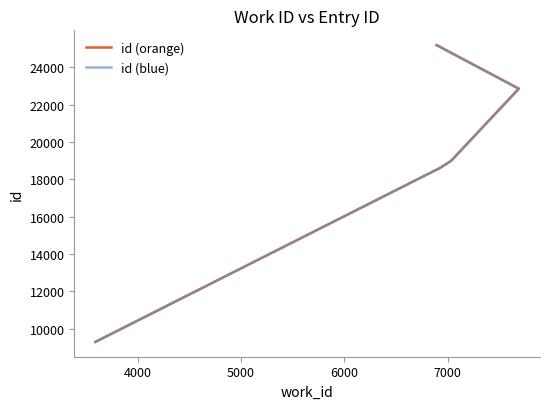

What is the highest value of the id (blue) series?

25179